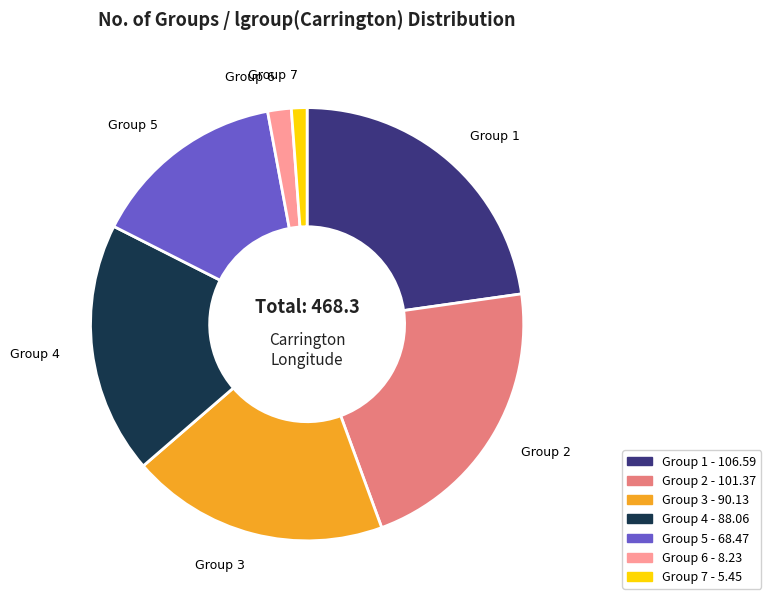

The Group 6 slice represents 8% of the pie. True or false?

False